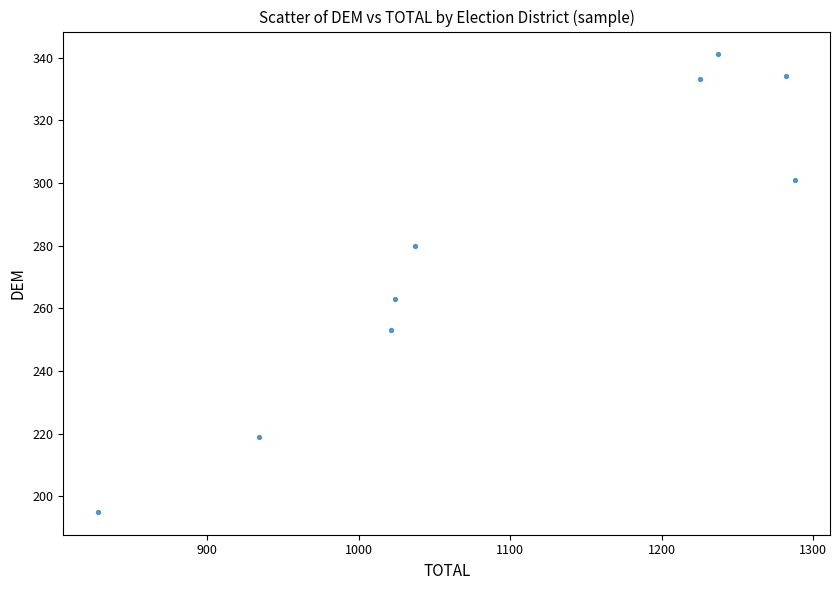

What Y value in the scatter plot is closest to 268?

263